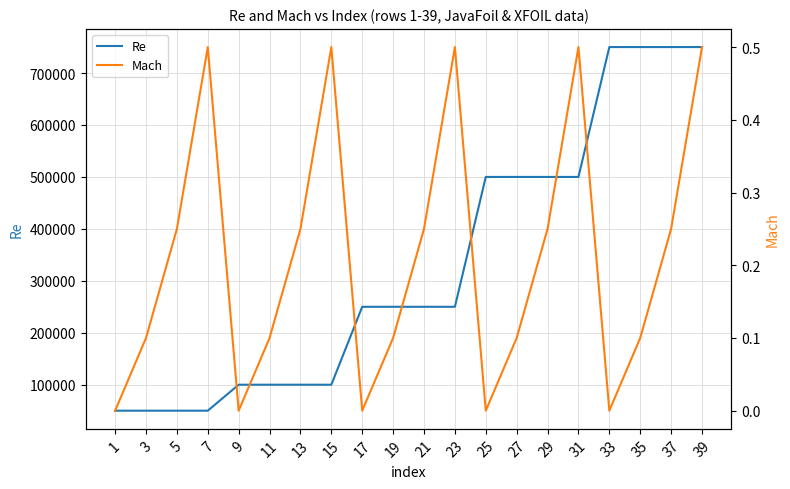

Reading left to right, extract all data points from this chart.

Re: 50000.0	50000.0	50000.0	50000.0	100000.0	100000.0	100000.0	100000.0	250000.0	250000.0	250000.0	250000.0	500000.0	500000.0	500000.0	500000.0	750000.0	750000.0	750000.0	750000.0
Mach: 0.0	0.1	0.2	0.5	0.0	0.1	0.2	0.5	0.0	0.1	0.2	0.5	0.0	0.1	0.2	0.5	0.0	0.1	0.2	0.5